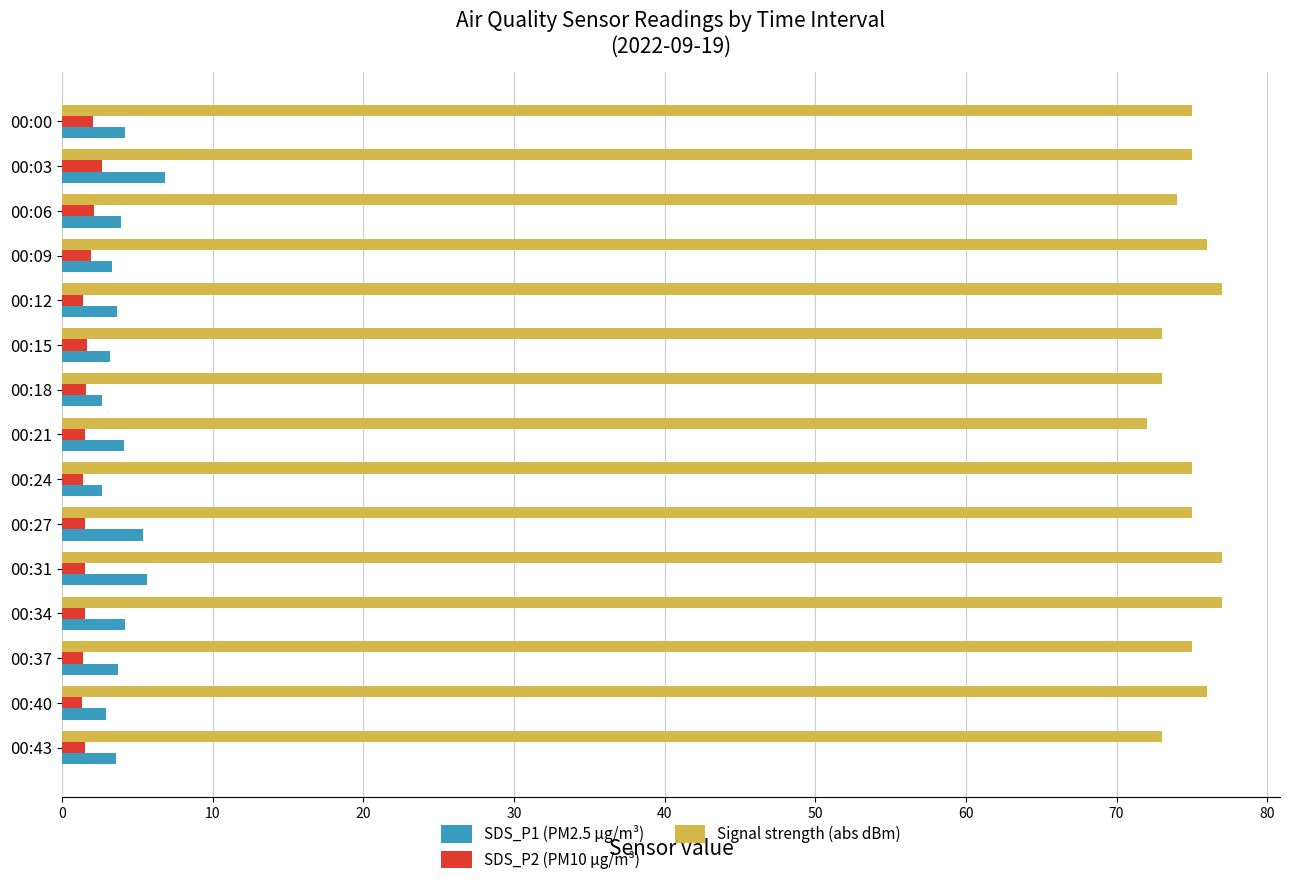

What is the total value across all series at 00:06?

80.0